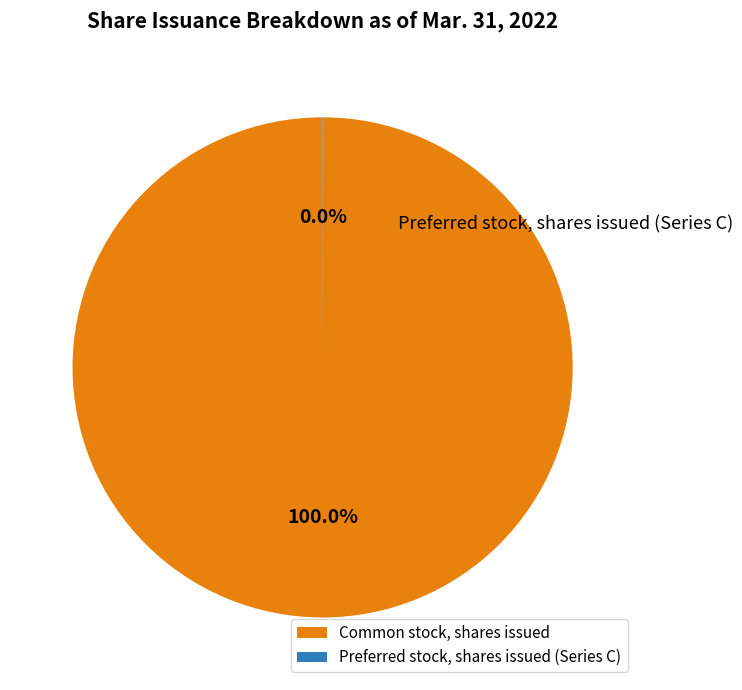

Is there a majority slice in this chart?

Yes